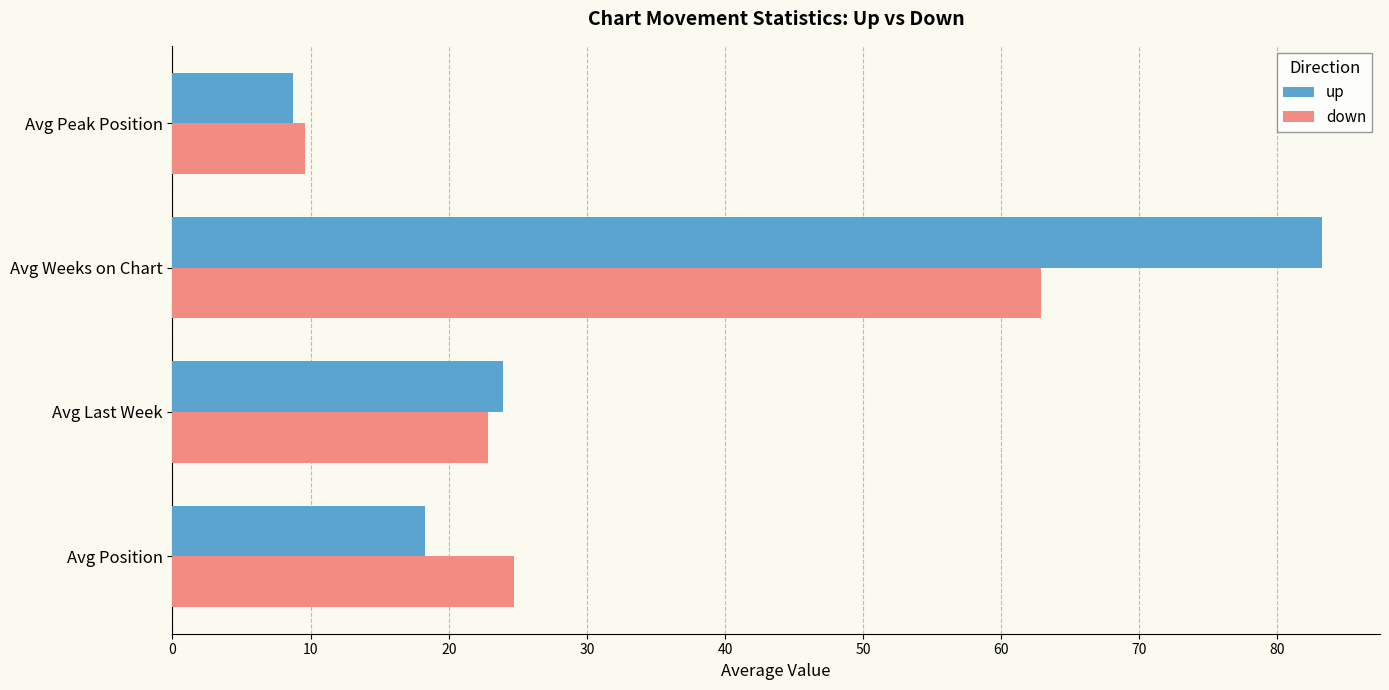

What is the difference between the maximum and minimum values in the up series?

74.6